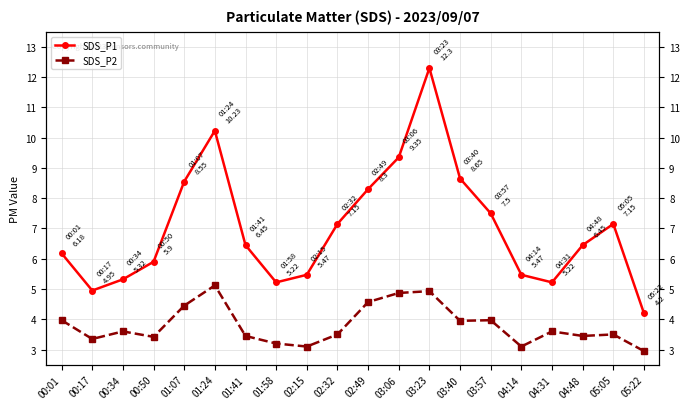

At which label does SDS_P2 reach its minimum?

05:22